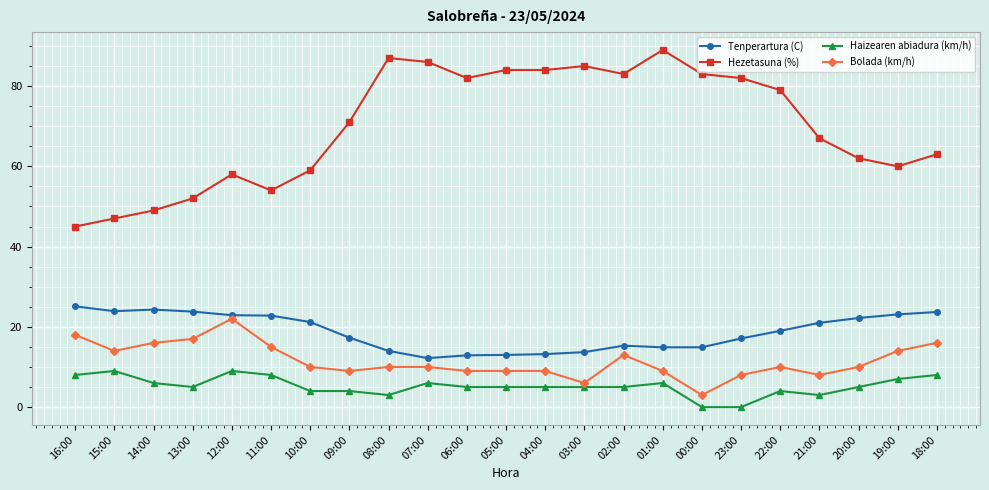

What are all the series names shown in the legend?

Tenperartura (C), Hezetasuna (%), Haizearen abiadura (km/h), Bolada (km/h)